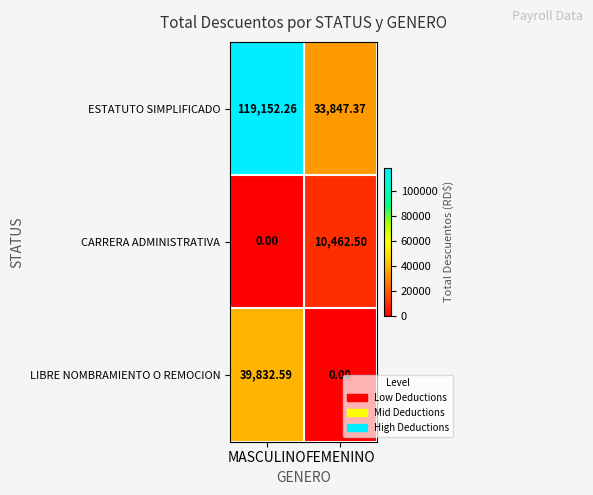

Which series has the largest total across all categories?

ESTATUTO SIMPLIFICADO